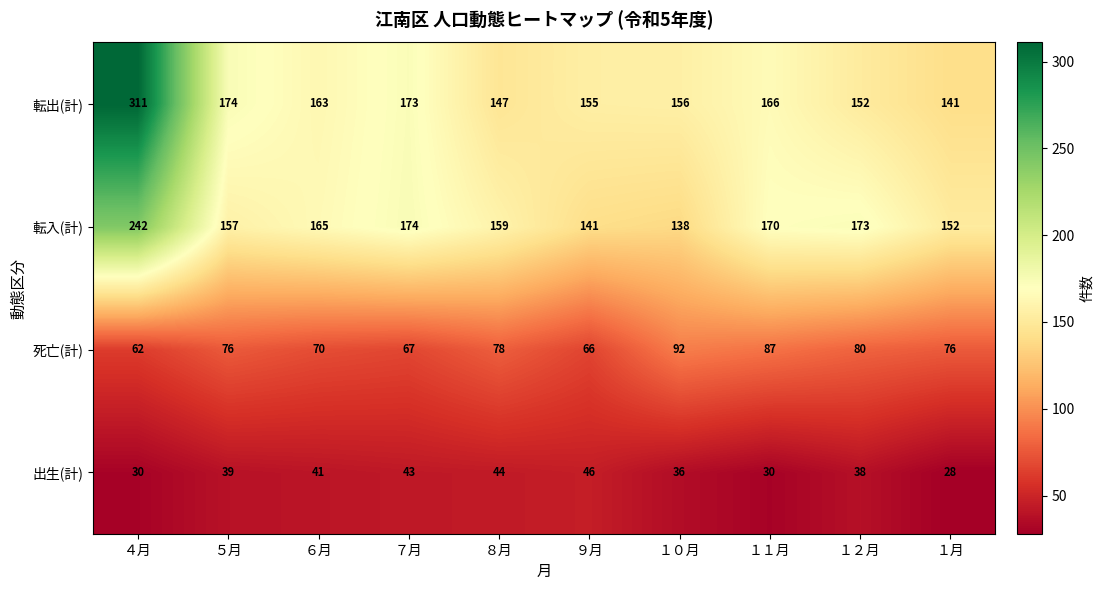

What is the greatest value displayed?

311